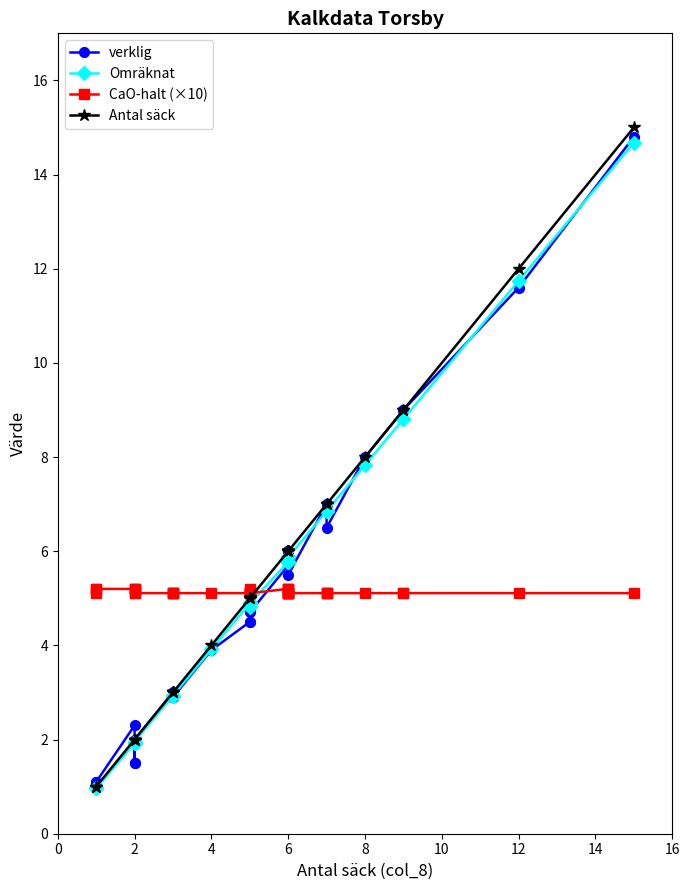

Is it true that CaO-halt (×10) equals 1.3 at 17?

False